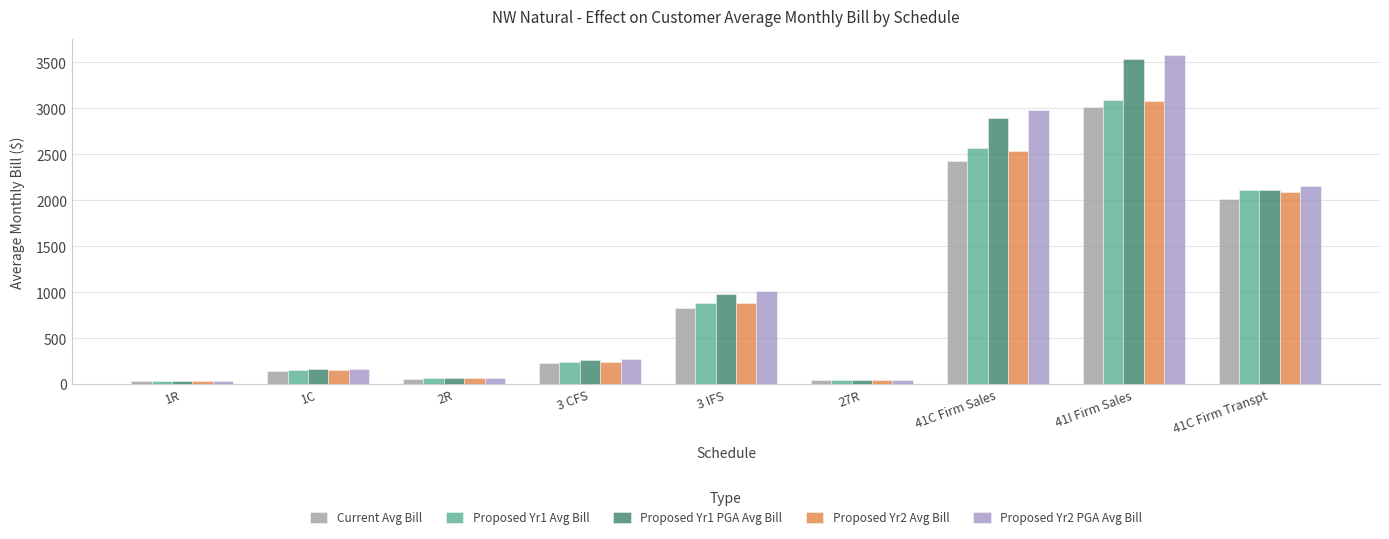

What is the label of the 5th bar from the left?

3 IFS